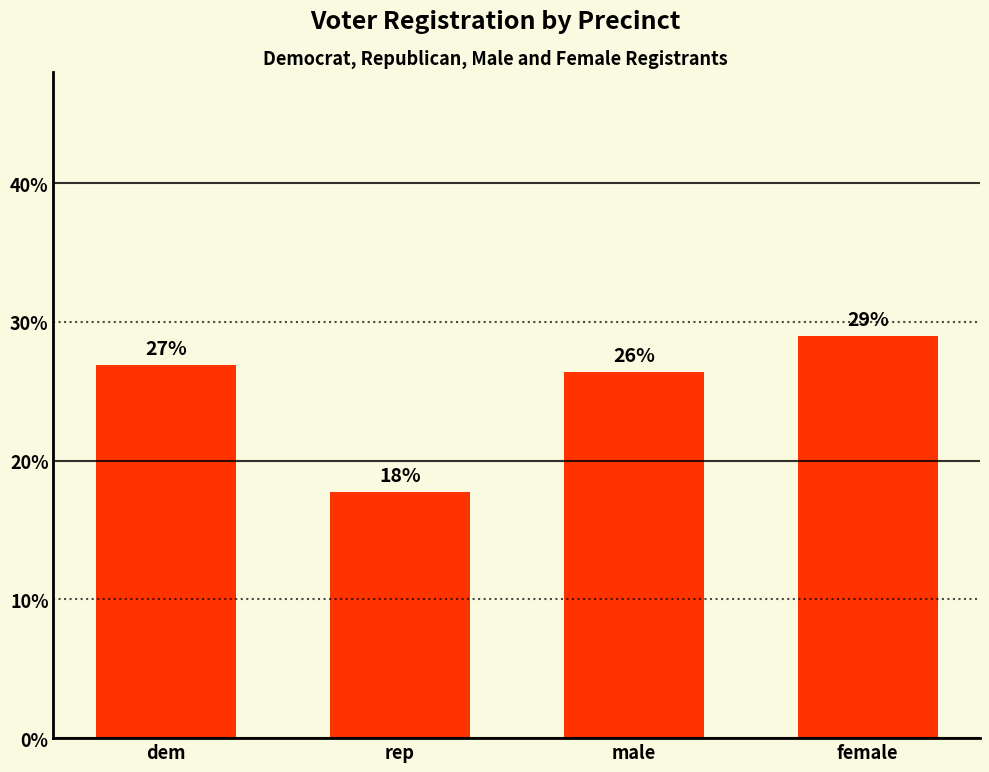

What is the approximate value at female?

29.0